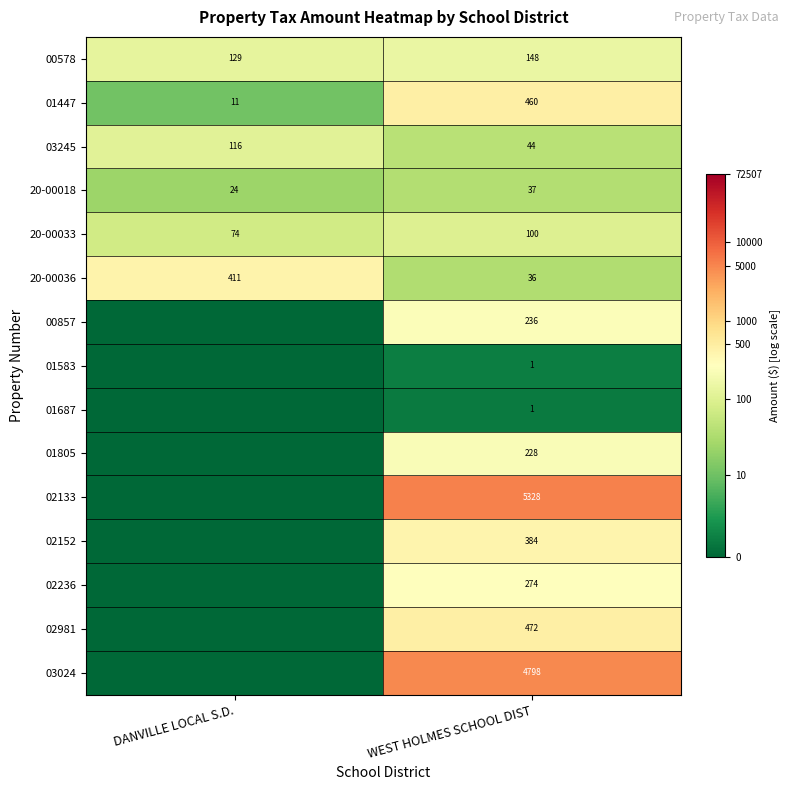

What is the sum of all 03245 values?

160